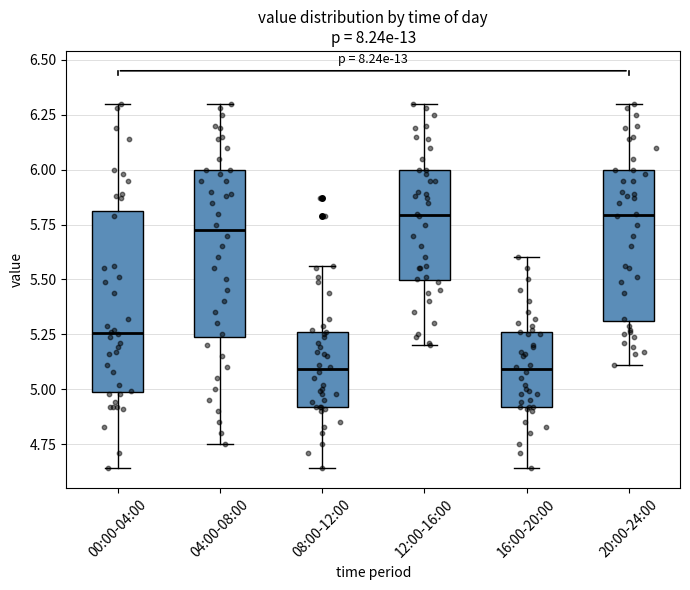

Reading left to right, transcribe this box plot: for each box, give where its median line is, the range the box spans, and where its two whiskers end, as read against the y-axis. The values are not printed on the chart, so give them approximately, as read against the axis.

00:00-04:00: median 5.25, box 5.00 to 5.80, whiskers 4.65 to 6.30
04:00-08:00: median 5.75, box 5.25 to 6.00, whiskers 4.75 to 6.30
08:00-12:00: median 5.10, box 4.90 to 5.25, whiskers 4.65 to 5.55
12:00-16:00: median 5.80, box 5.50 to 6.00, whiskers 5.20 to 6.30
16:00-20:00: median 5.10, box 4.90 to 5.25, whiskers 4.65 to 5.60
20:00-24:00: median 5.80, box 5.30 to 6.00, whiskers 5.10 to 6.30